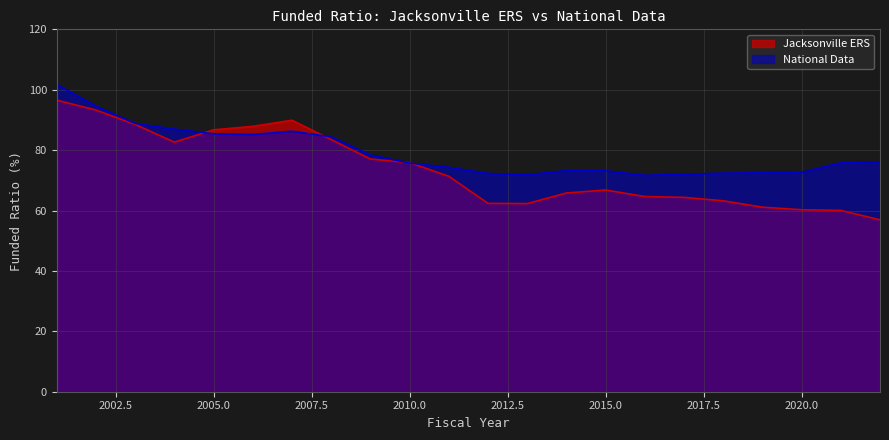

Rank the series at 2018 from lowest to highest value.

Jacksonville ERS, National Data